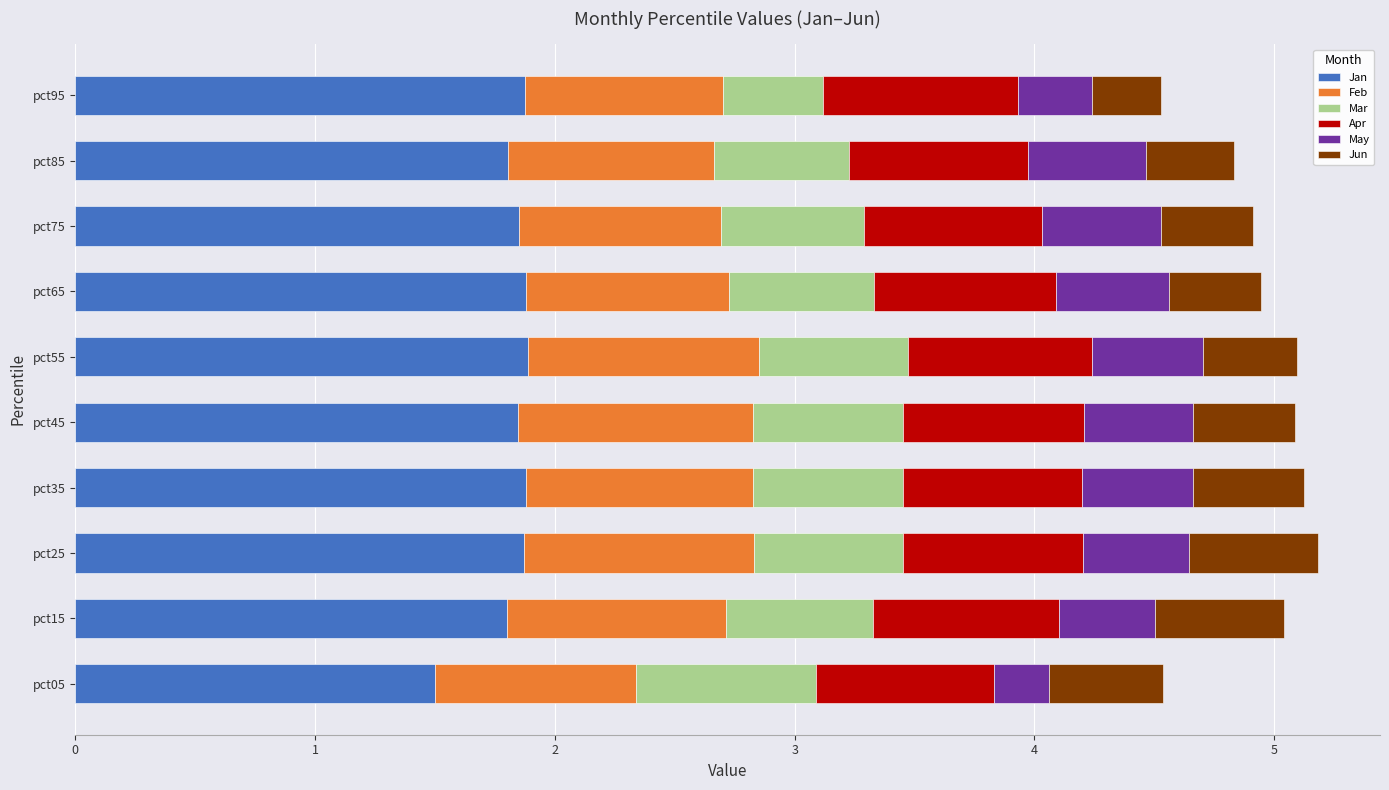

Which category has the lowest value in the Jan series?

pct05